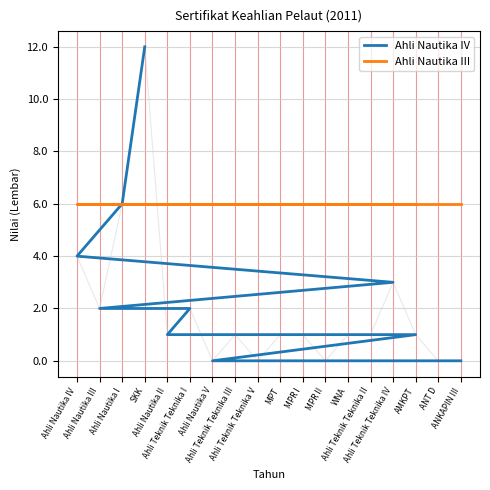

List the series in order of their overall mean, lowest first.

Ahli Nautika IV, Ahli Nautika III